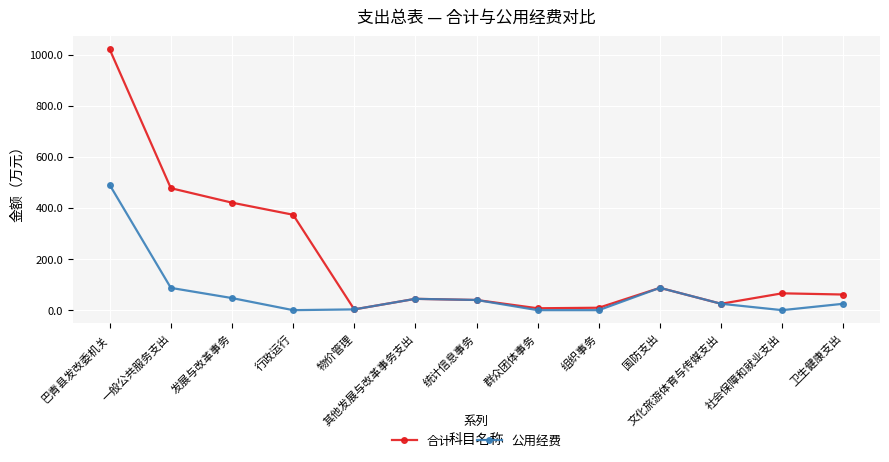

Does the chart have visible grid lines?

Yes